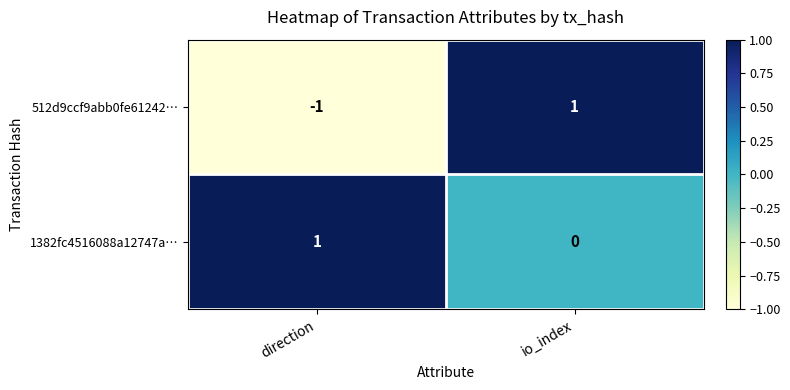

The 1382fc4516088a12747a… series shows 0 at io_index. True or false?

True